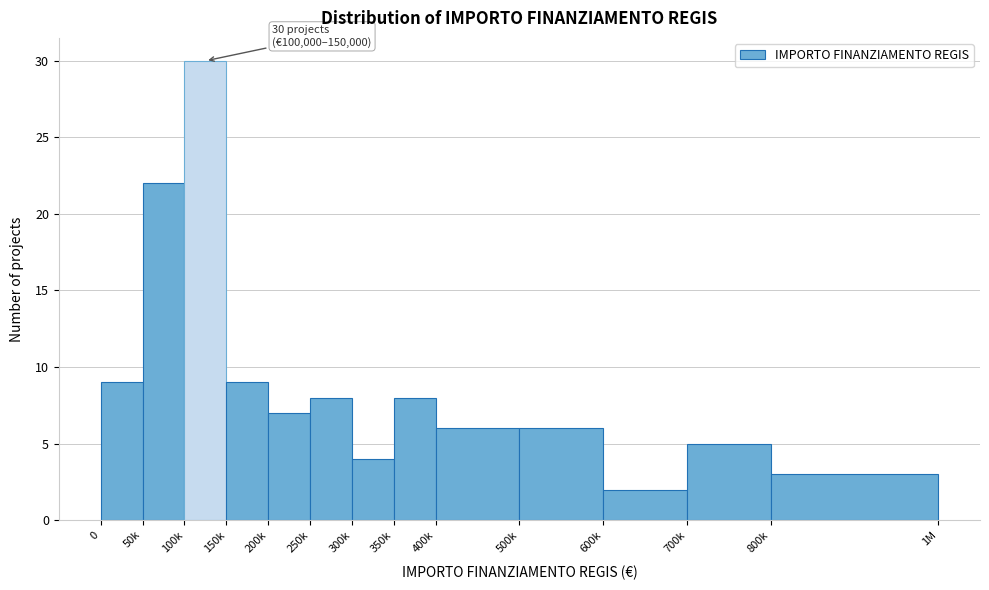

Reading left to right, transcribe all the data shown in this chart.

9	22	30	9	7	8	4	8	6	6	2	5	3